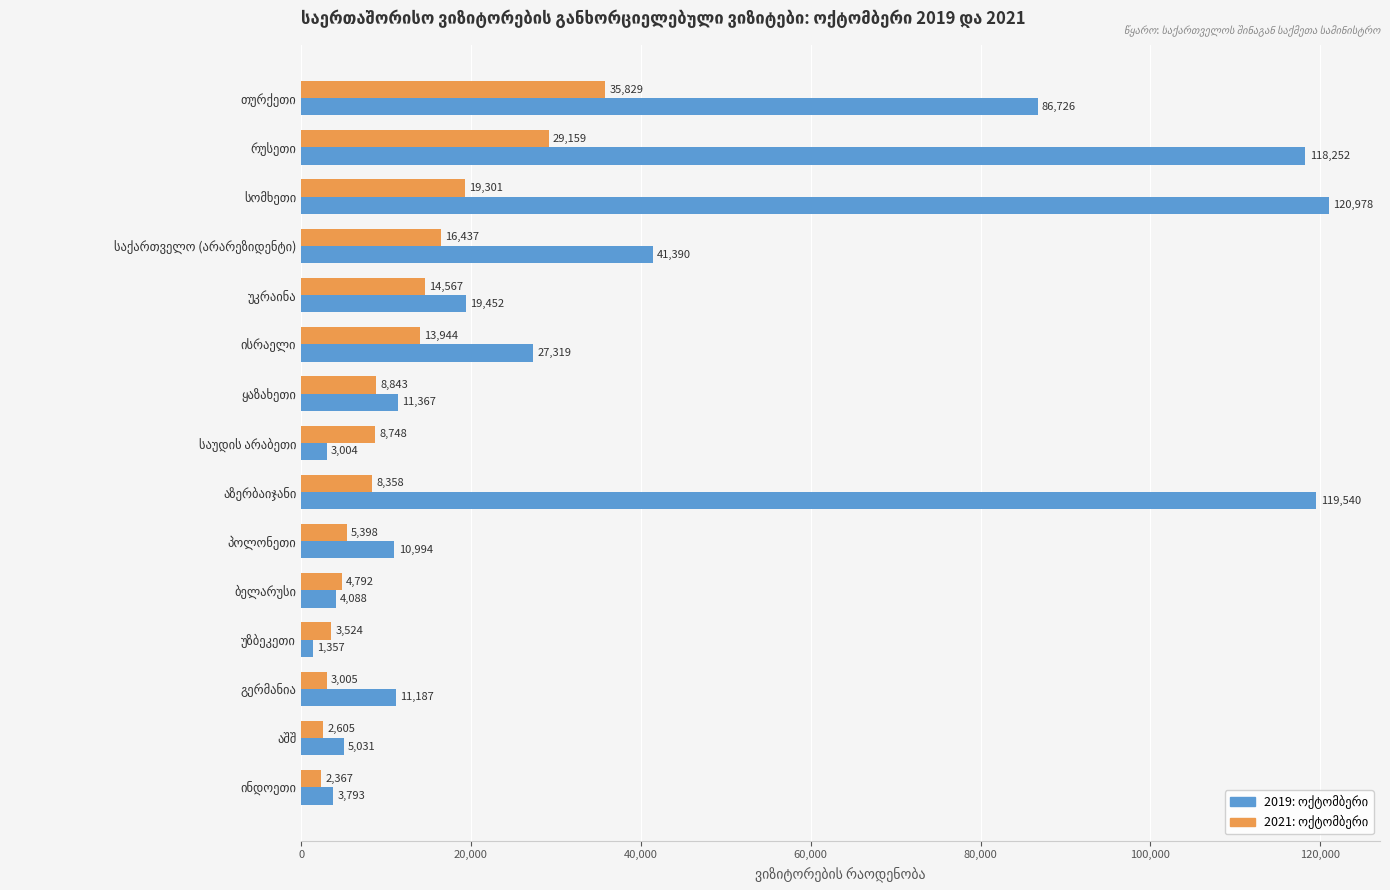

At how many categories does at least one series exceed 99540?

3